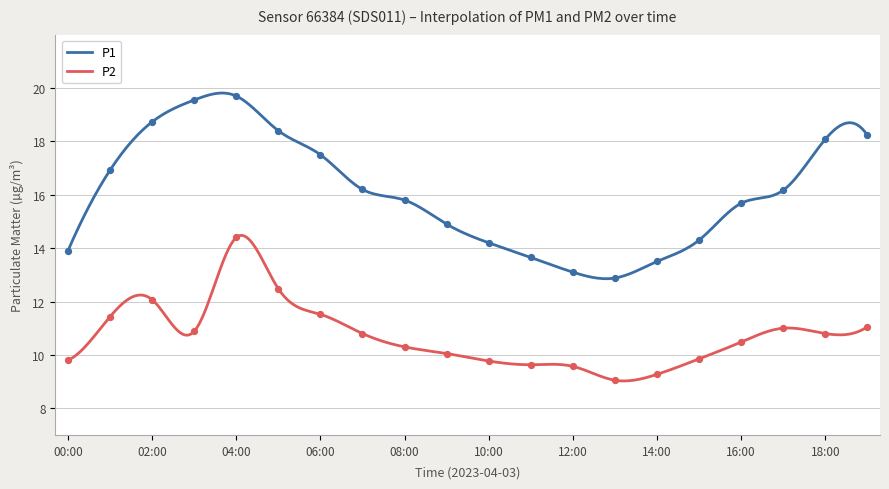

Which series has the widest spread of Y values?

P1